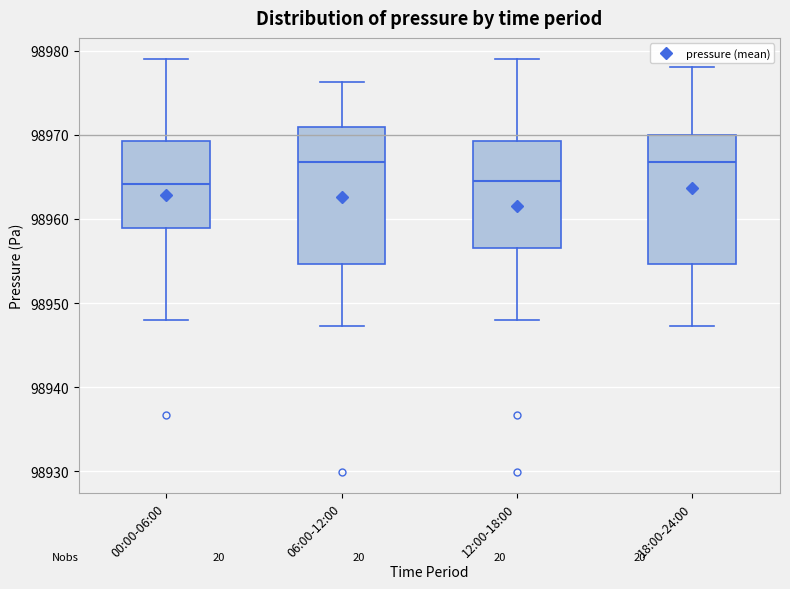

Where is the lower edge of the box for 18:00-24:00 on the y-axis? The values are not printed on the chart, so give them approximately, as read against the axis.

98955